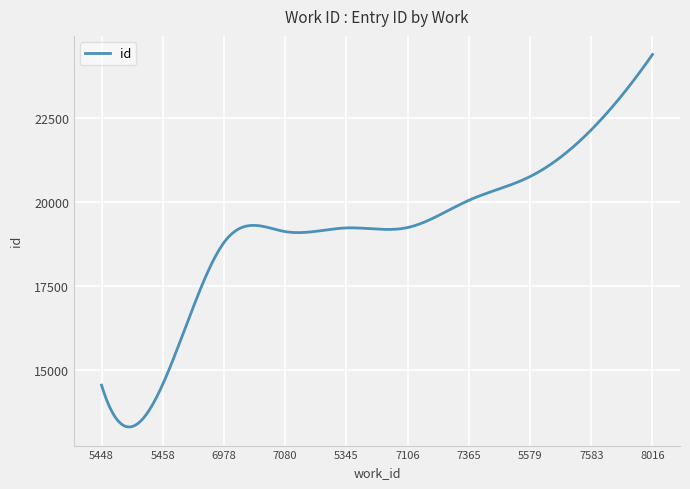

What is the difference between the maximum and minimum values?

11076.1